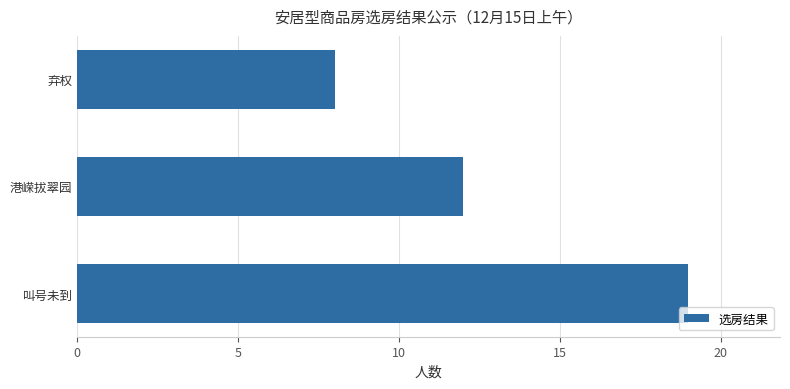

Approximately how many times larger is the value at 叫号未到 compared to 弃权?

2.4